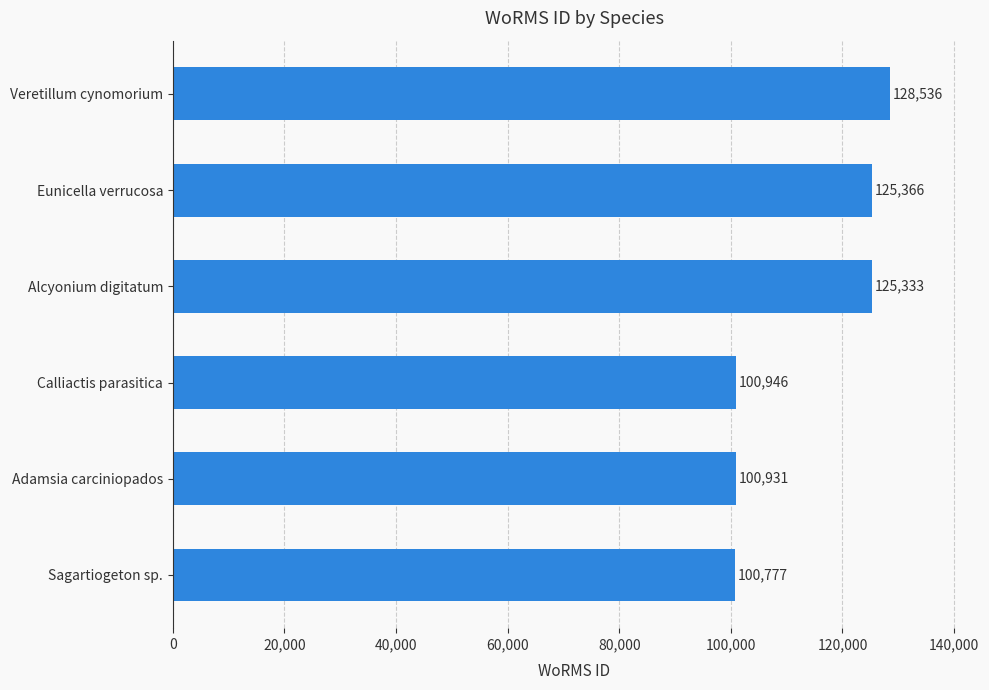

Reading top to bottom, what are all the values shown in this chart?

Veretillum cynomorium=128536	Eunicella verrucosa=125366	Alcyonium digitatum=125333	Calliactis parasitica=100946	Adamsia carciniopados=100931	Sagartiogeton sp.=100777